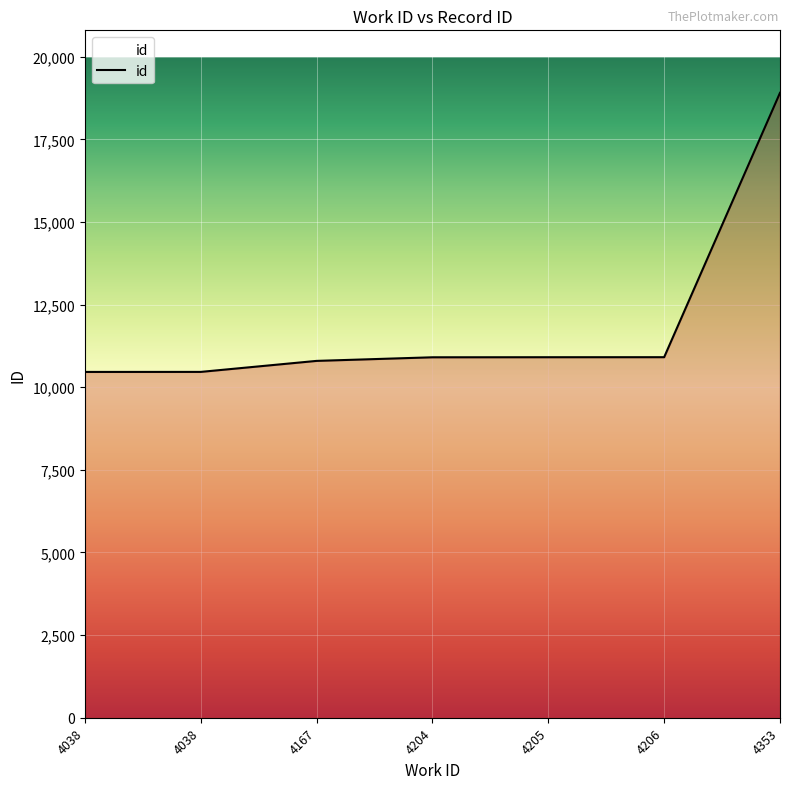

How many values are below 10906?

3